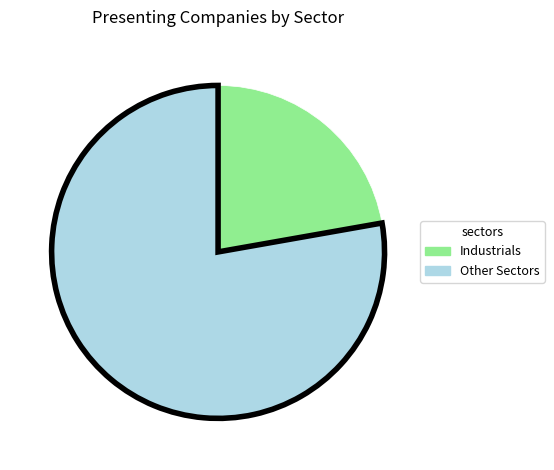

Is there a majority slice in this chart?

Yes